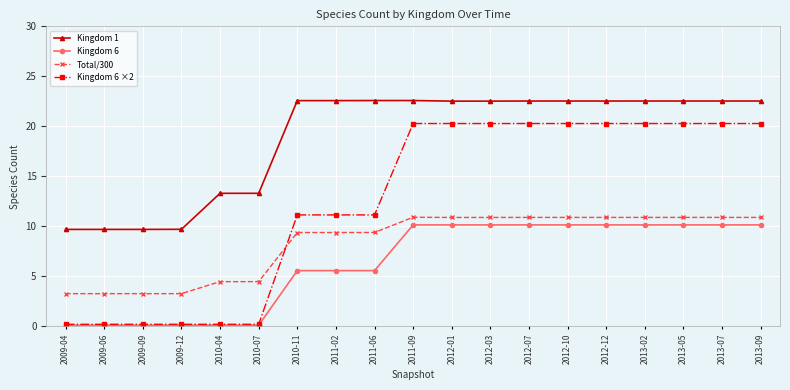

Which series has the largest total across all categories?

Kingdom 1